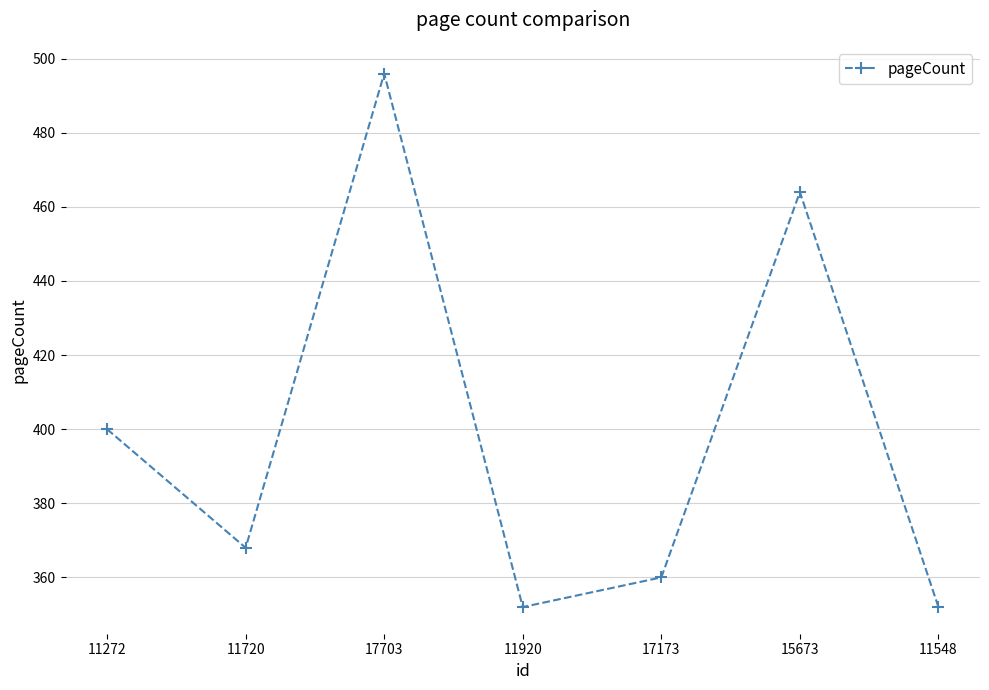

How many data points are less than 368?

3